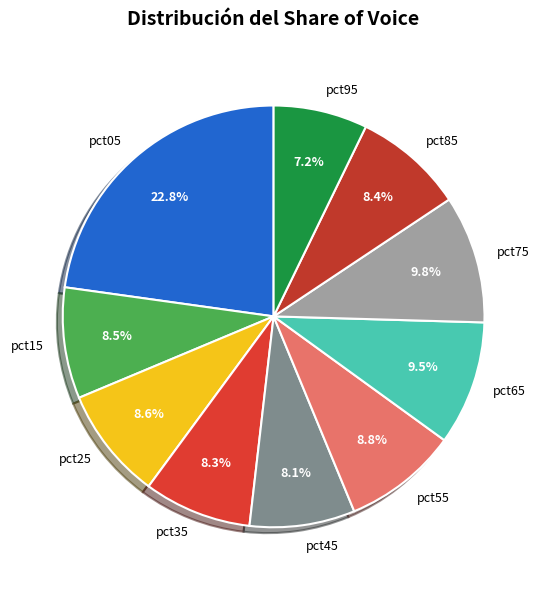

True or false: pct85 accounts for 8% of the total.

True